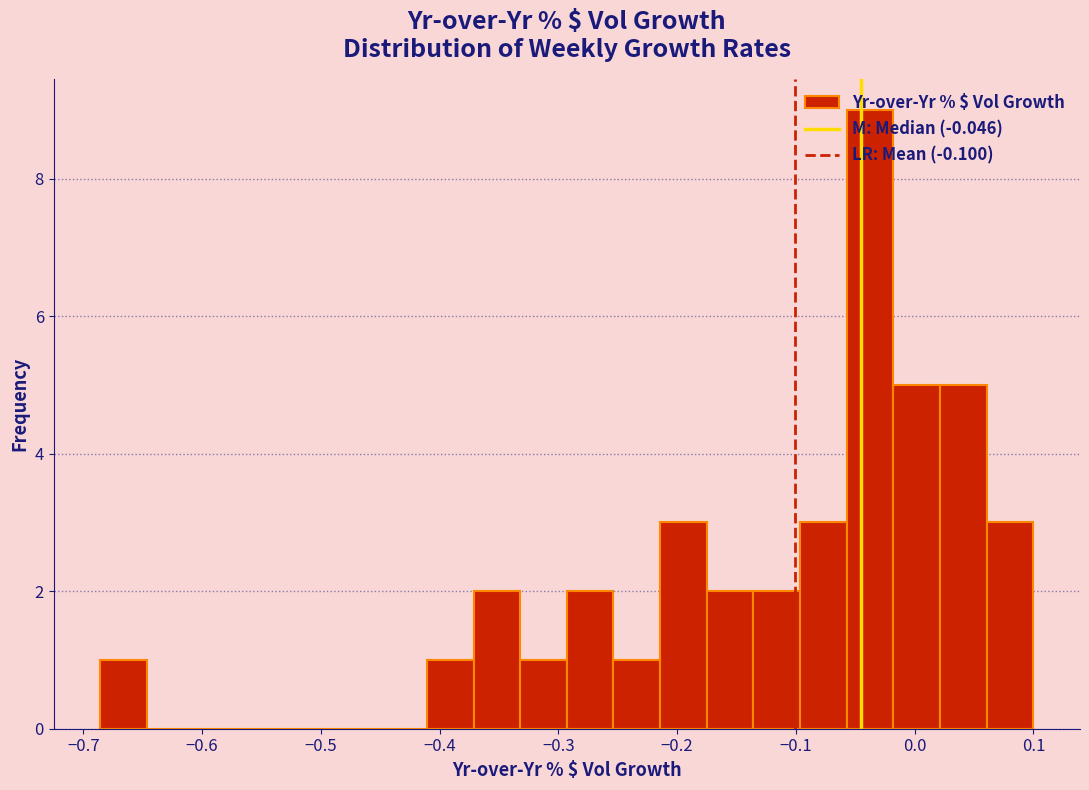

Read against the x-axis, roughly where is the centre of the tallest bar?

-0.04